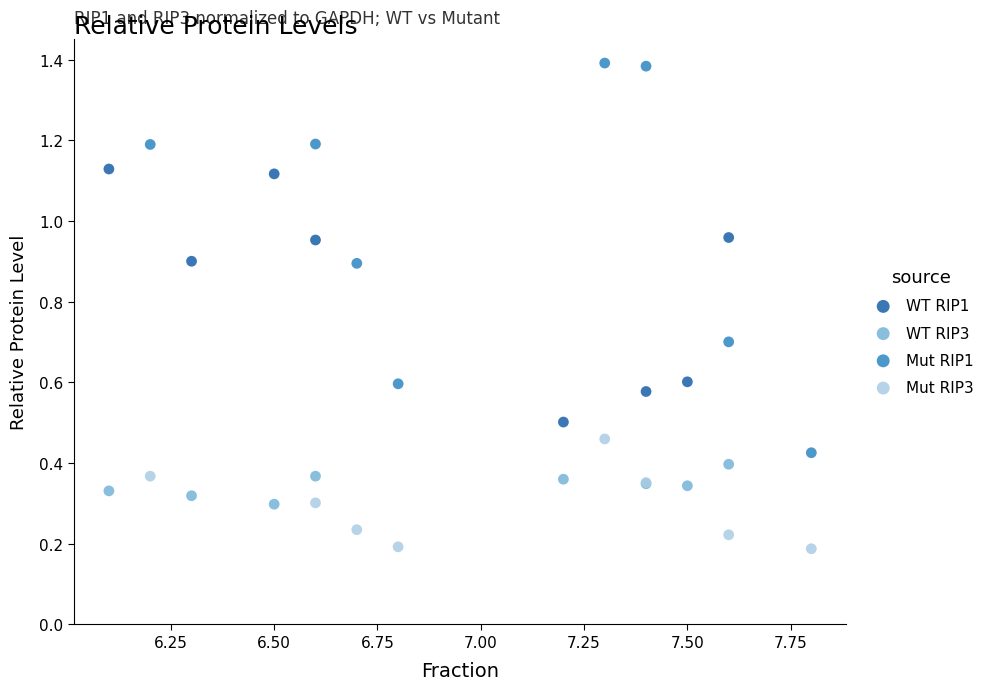

Which series reaches the minimum Y coordinate?

Mut RIP3